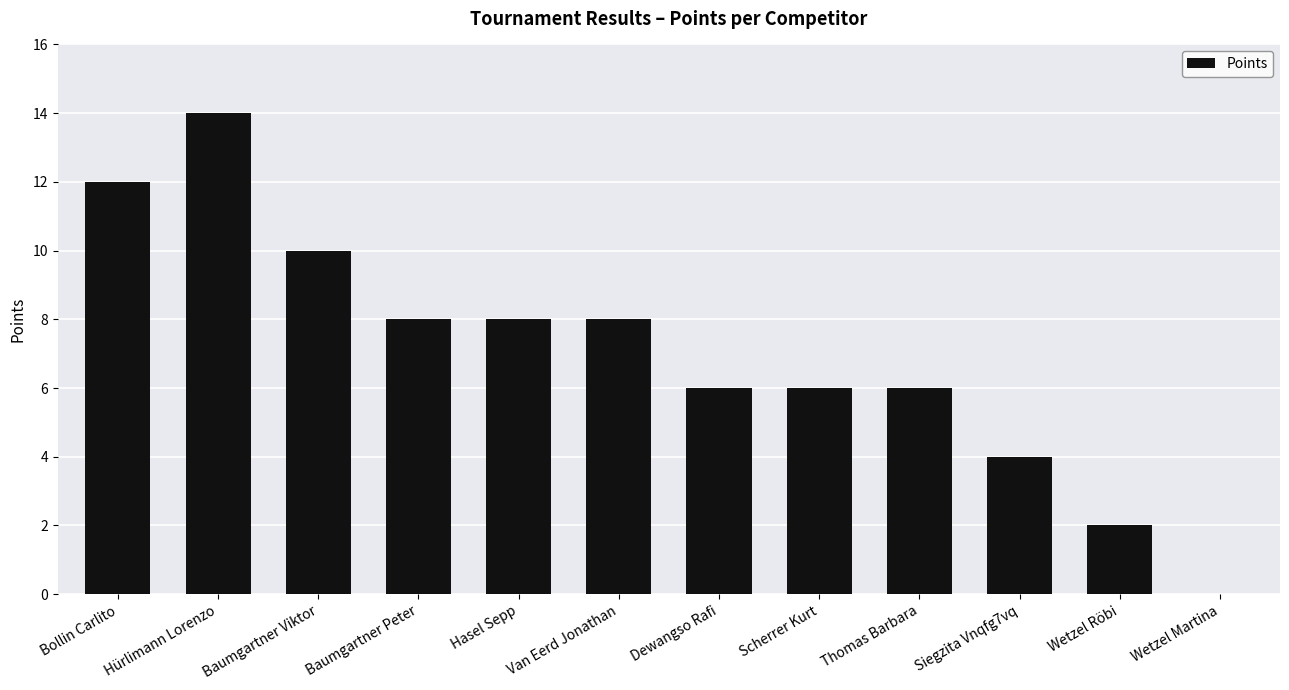

What is the greatest value displayed?

14